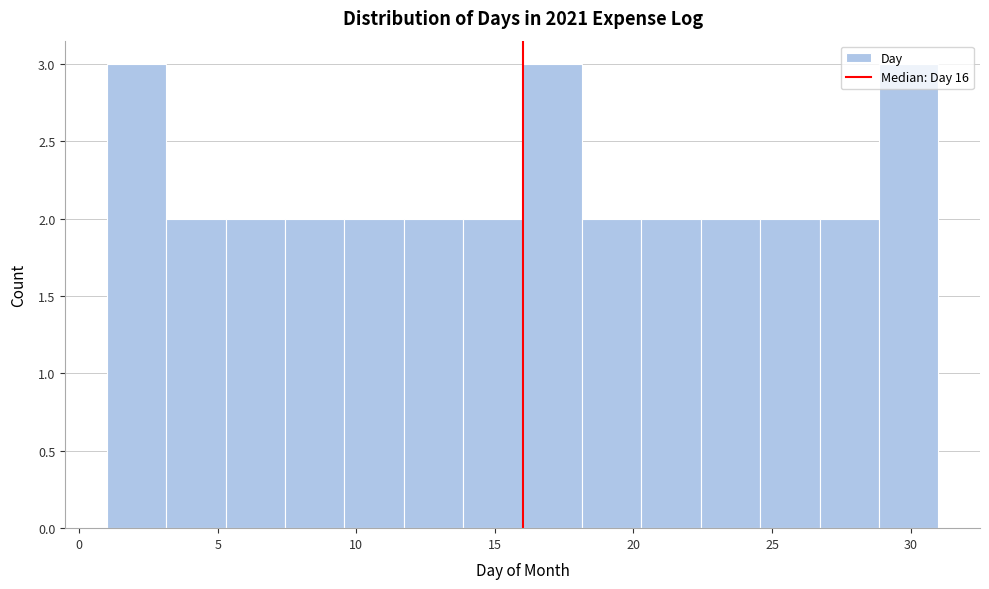

Reading left to right, list every bar in this chart as the range it spans on the x-axis followed by its height. Neither the bar edges nor the heights are printed on the chart, so give them approximately, as read against the axes.

1.0 to 3.0: 3
3.0 to 5.5: 2
5.5 to 7.5: 2
7.5 to 9.5: 2
9.5 to 11.5: 2
11.5 to 14.0: 2
14.0 to 16.0: 2
16.0 to 18.0: 3
18.0 to 20.5: 2
20.5 to 22.5: 2
22.5 to 24.5: 2
24.5 to 26.5: 2
26.5 to 29.0: 2
29.0 to 31.0: 3